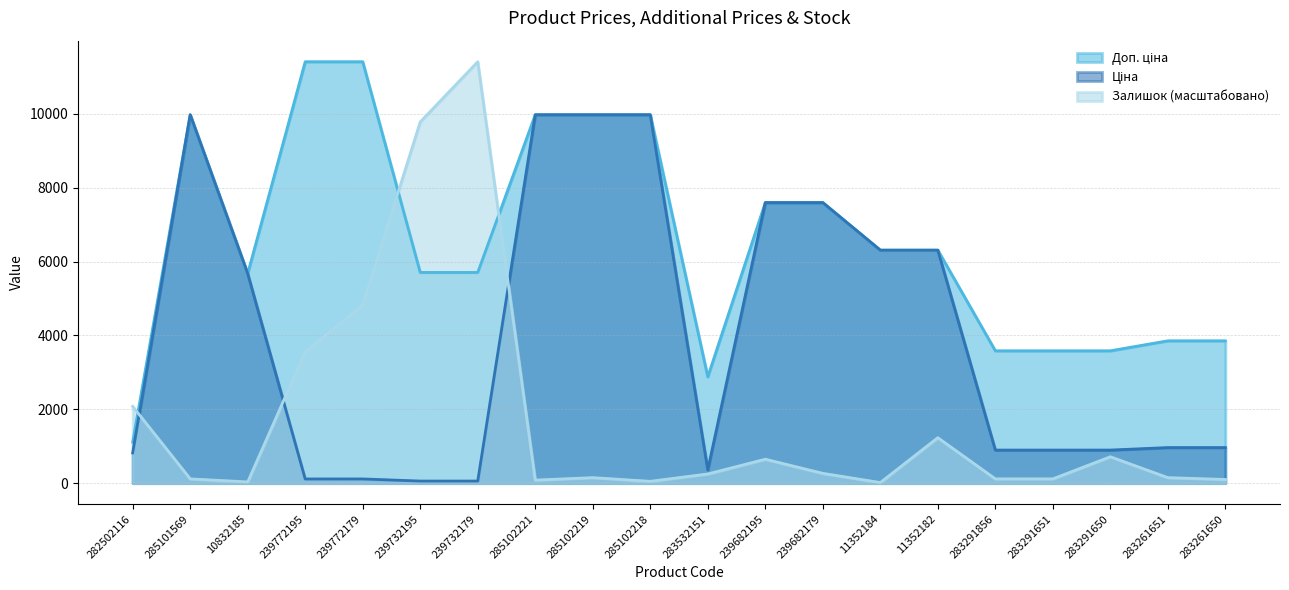

In Доп. ціна, how many points are higher than both neighbors (excluding endpoints)?

1